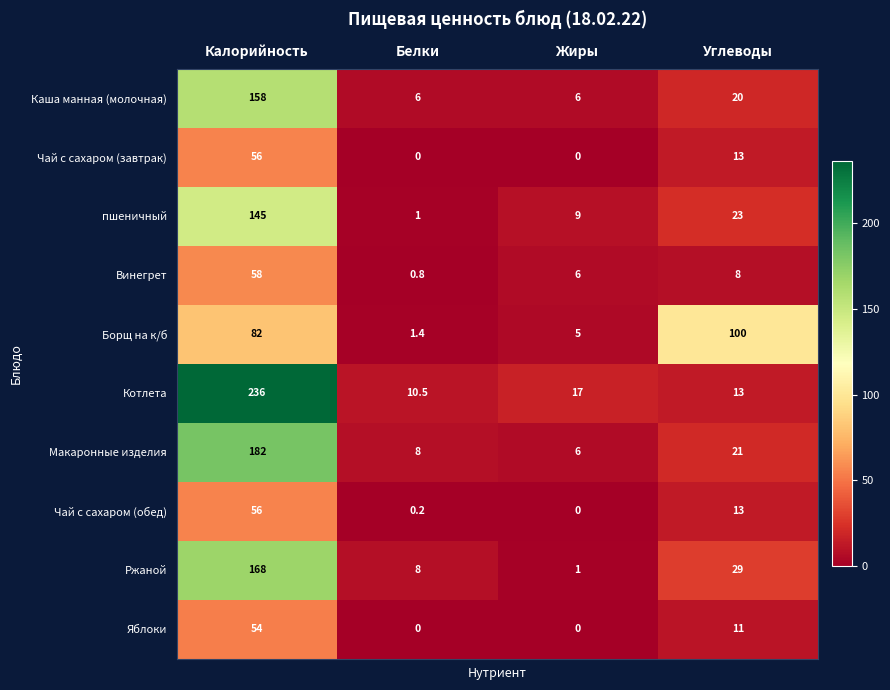

The value of Котлета at Белки is 10.5. True or false?

True